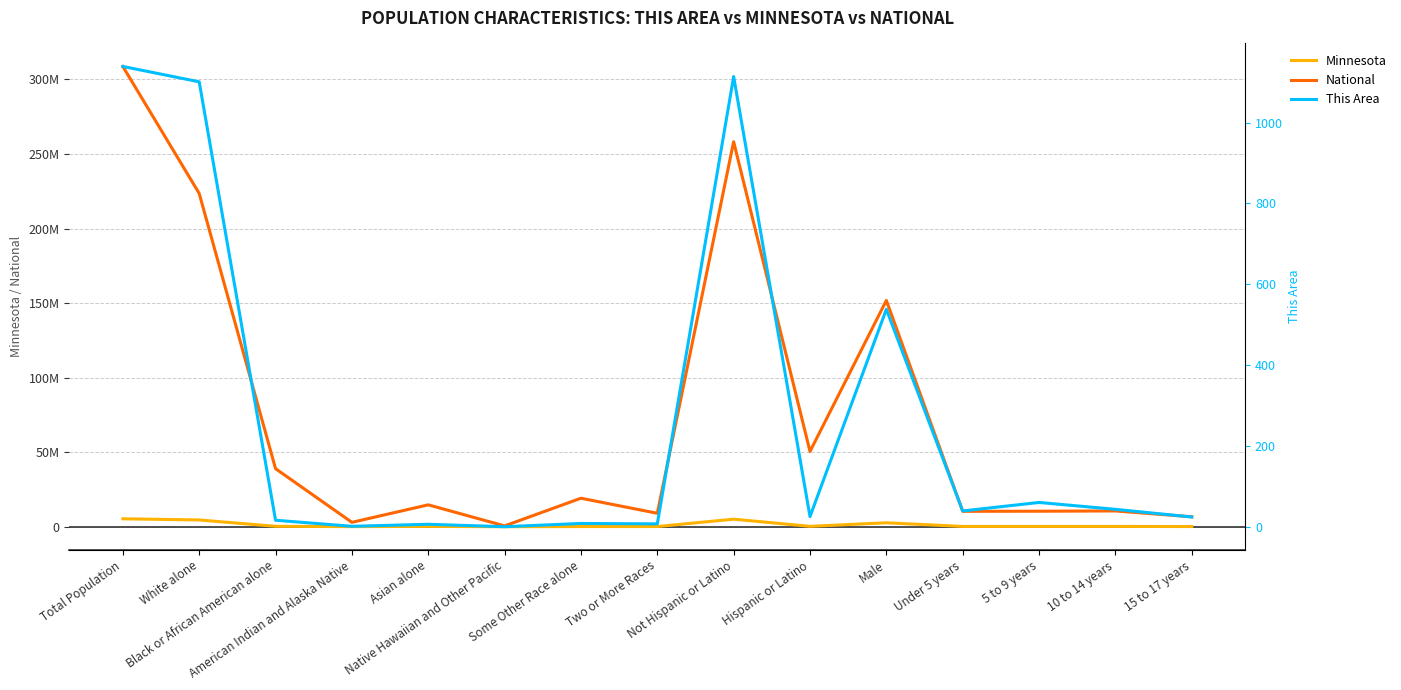

Which label corresponds to the largest value in the chart?

Total Population